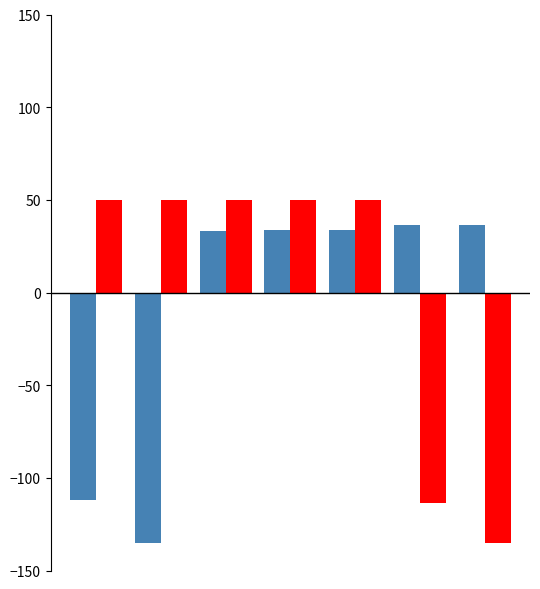

What is the smallest value displayed?

-135.0